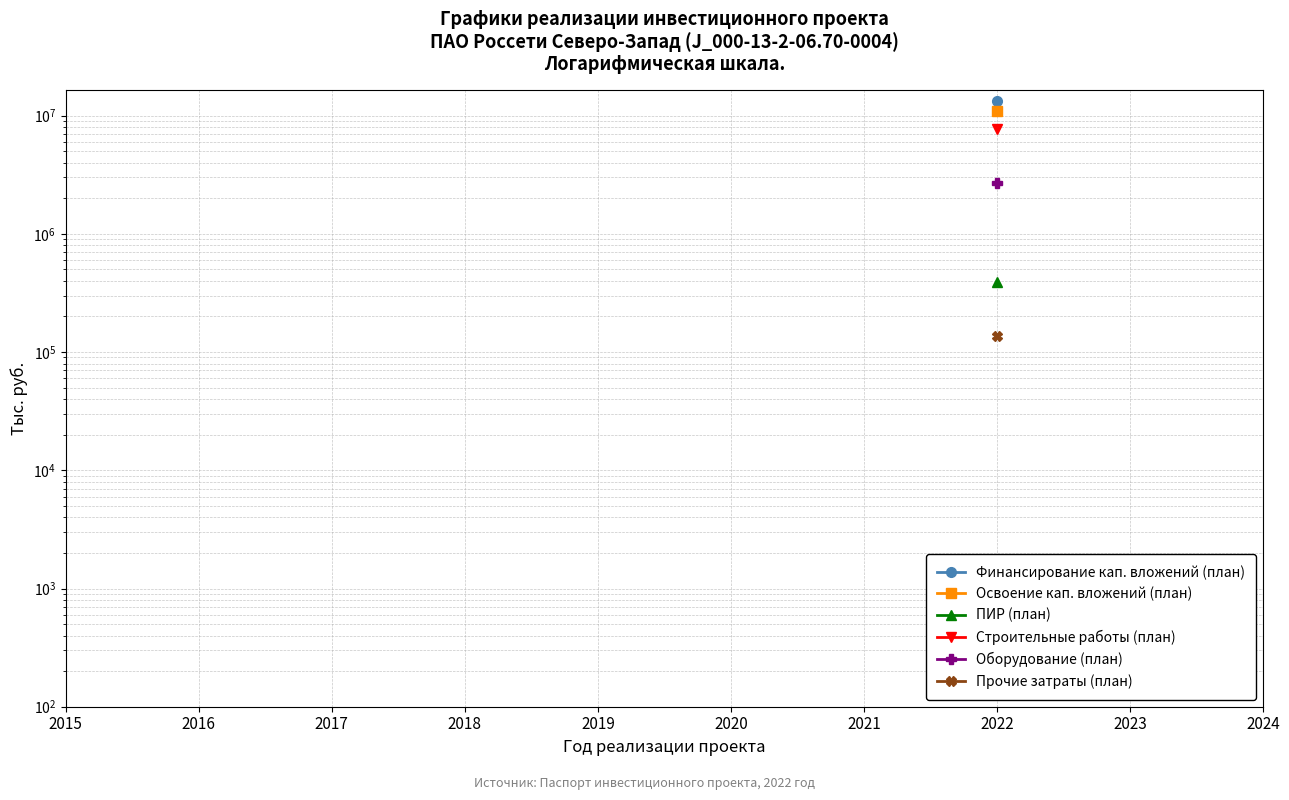

What is the spread (max minus min) of values at 2022?

13080682.0